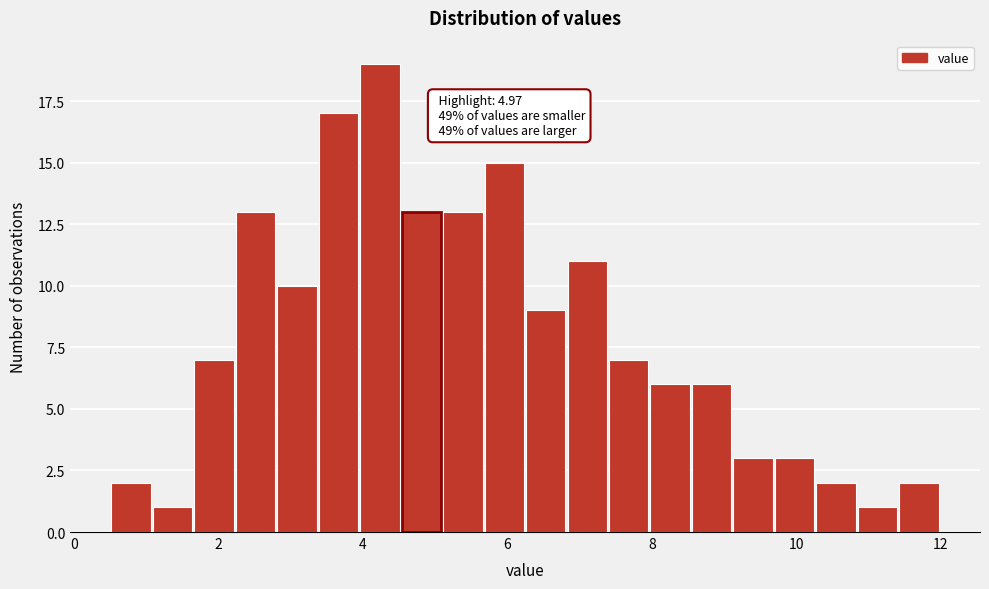

Read against the x-axis, roughly where is the centre of the tallest bar?

4.2